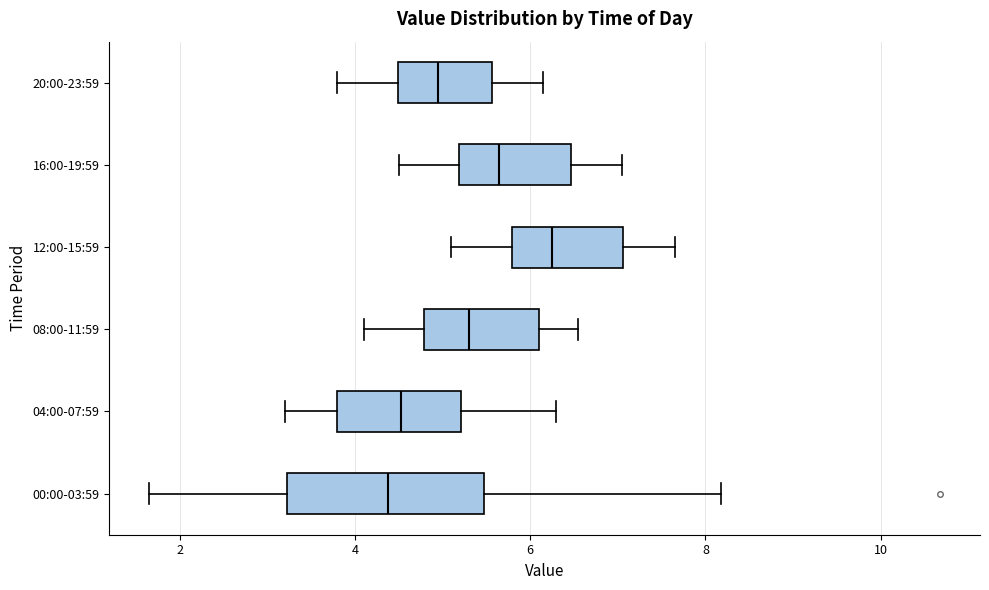

Where does the left whisker of the box for 12:00-15:59 end on the x-axis? The values are not printed on the chart, so give them approximately, as read against the axis.

5.2